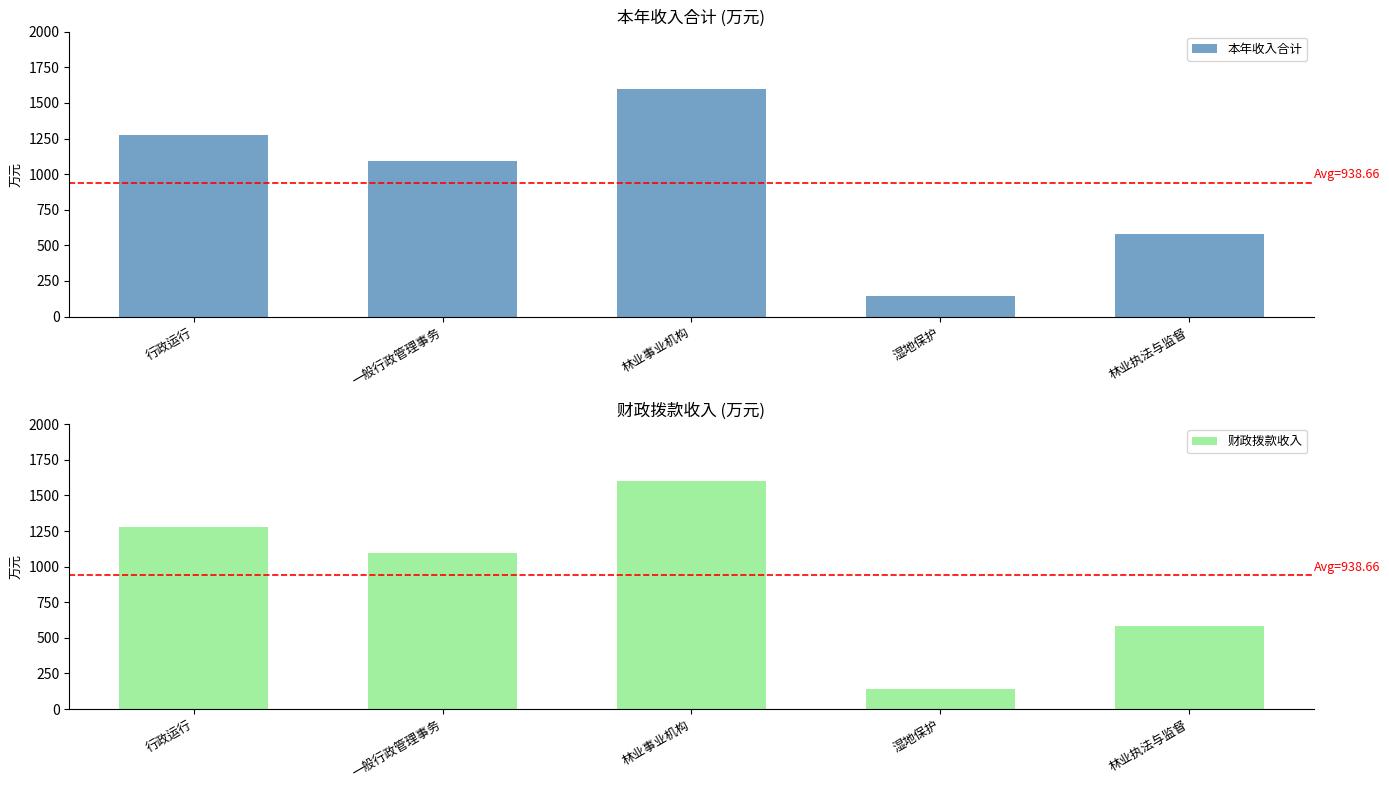

True or false: 财政拨款收入 has a value of 233.3 at 湿地保护.

False